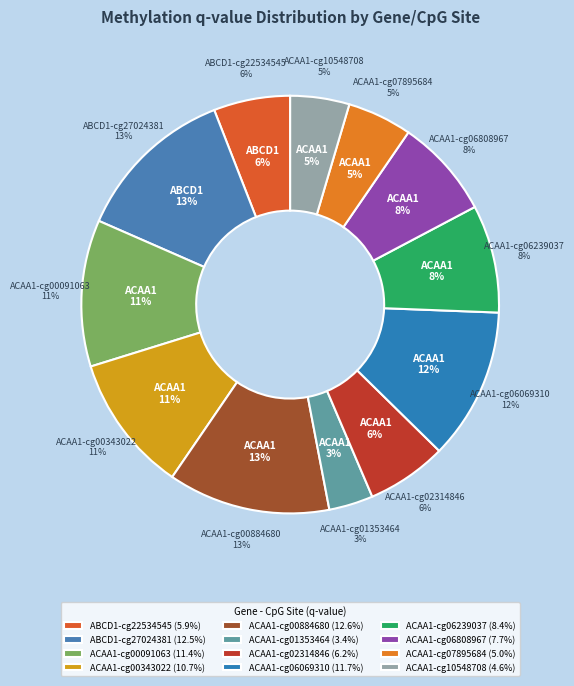

What percentage is the ACAA1-cg10548708 slice, to the nearest percent?

5%